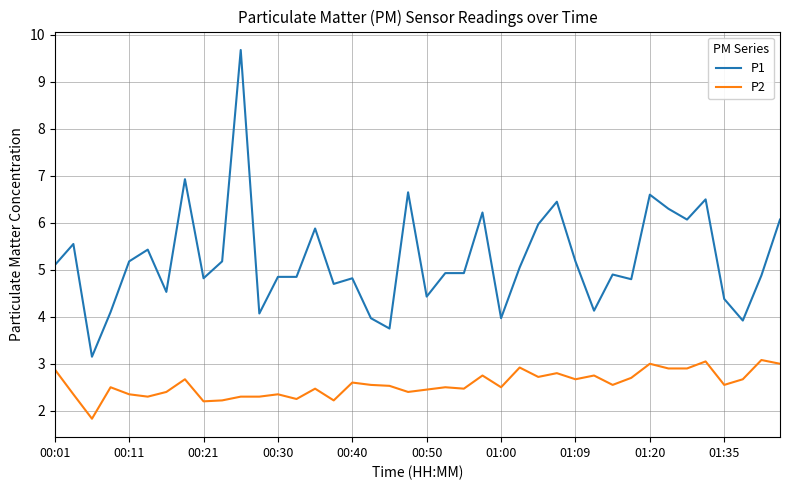

Rank the series by their average value, from highest to lowest.

P1, P2